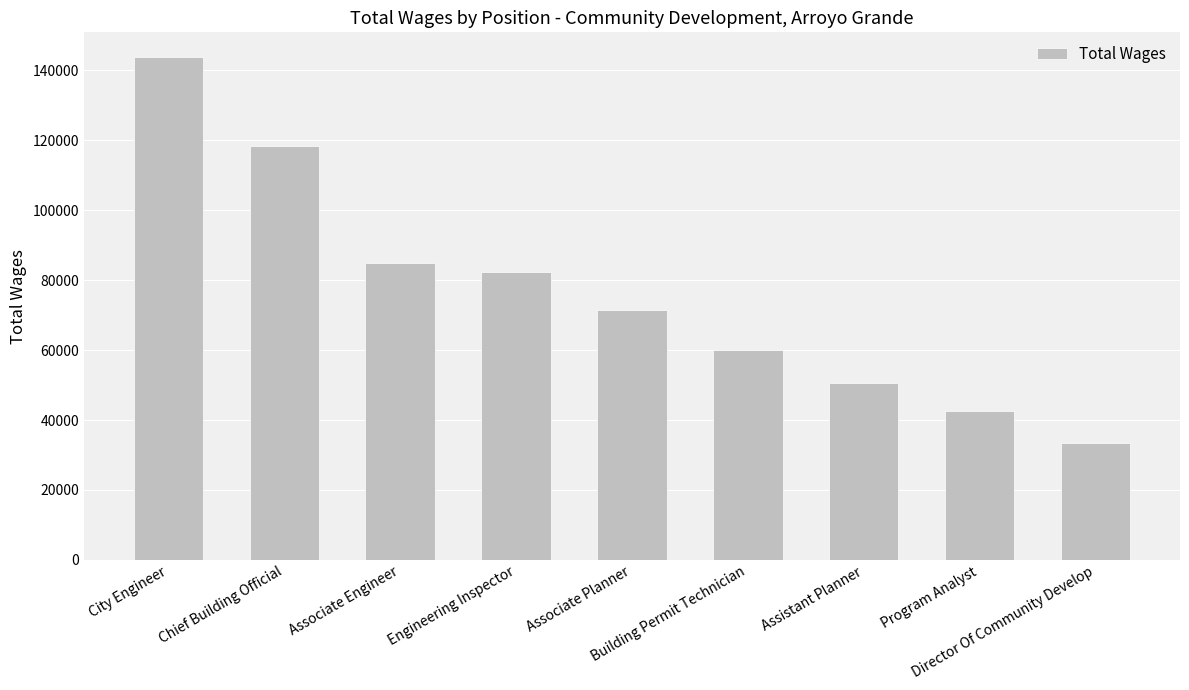

What is the ratio of the value at Program Analyst to the value at Associate Planner?

0.6